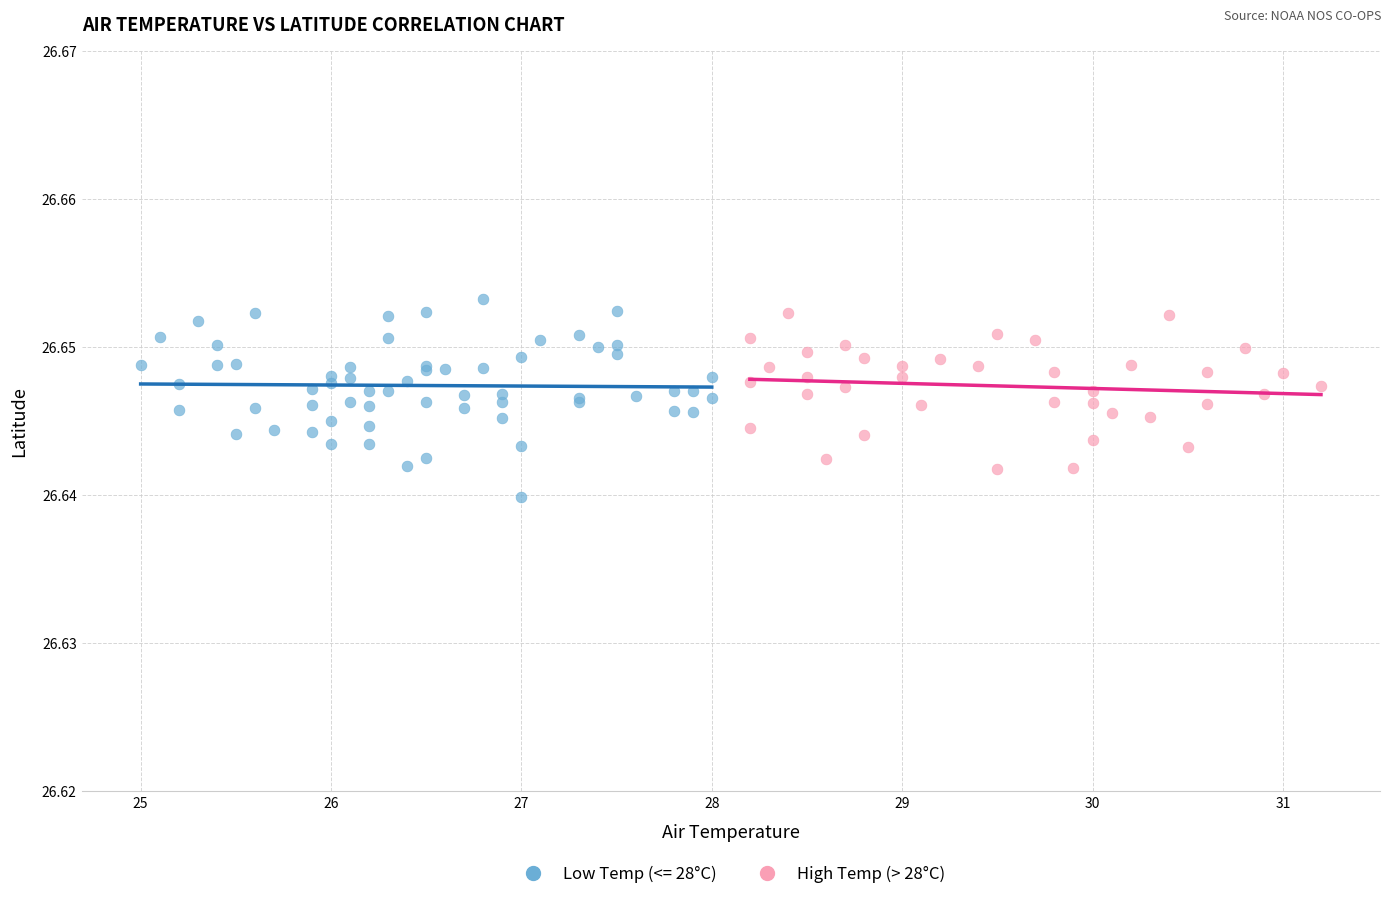

Which series has the widest spread of Y values?

Low Temp (<= 28°C)